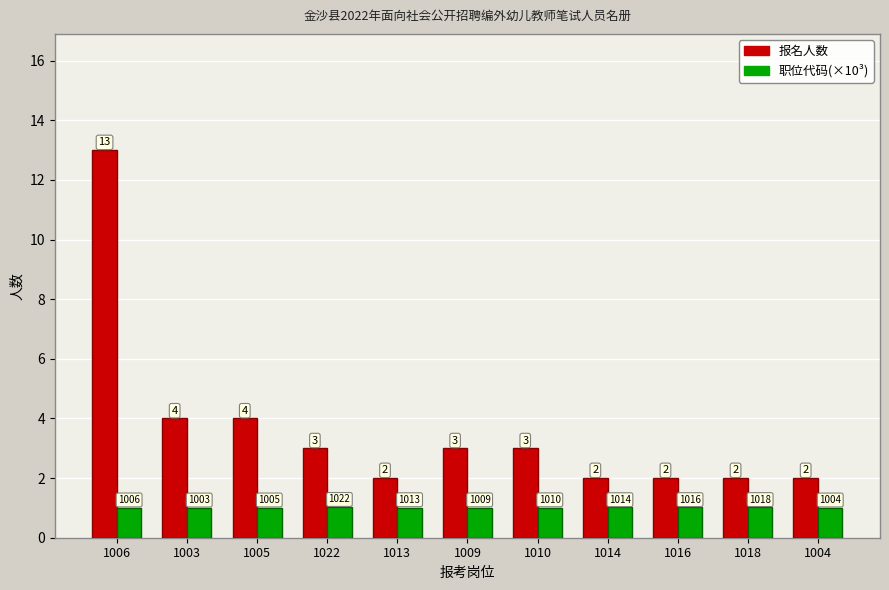

What is the sum of all 职位代码(×10³) values?

11.1